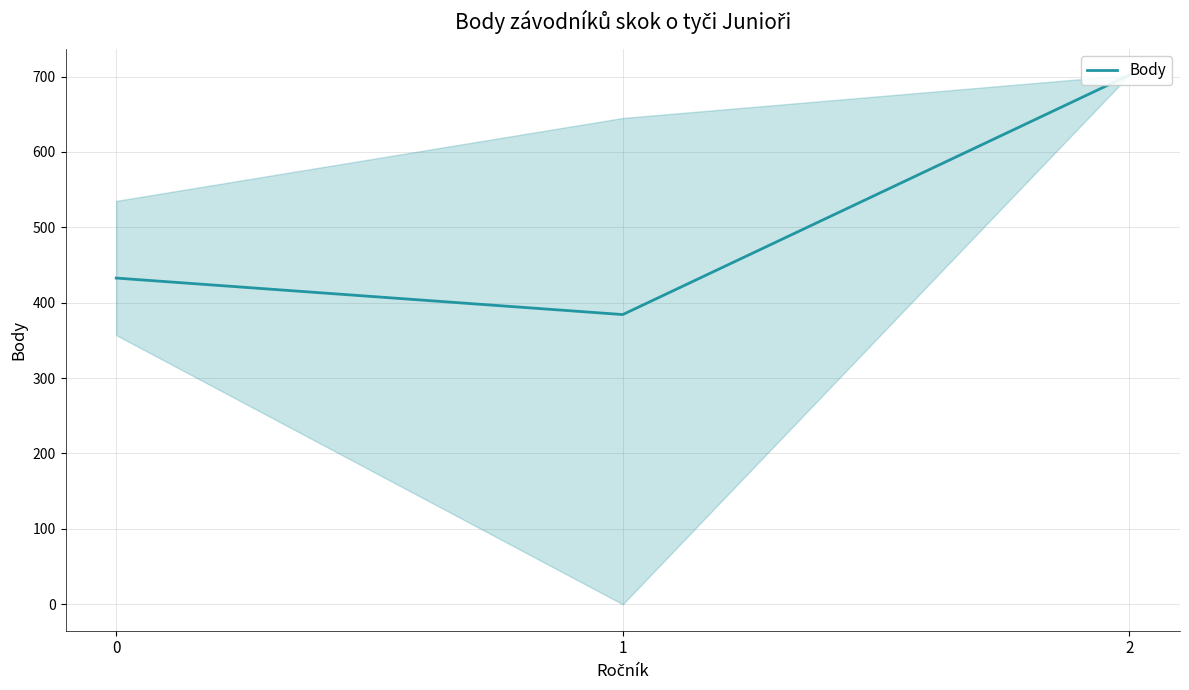

Is this an area chart (filled region under the line)?

No